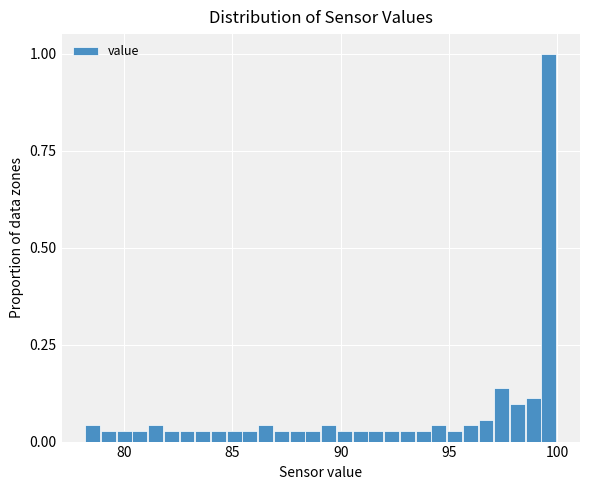

Read against the x-axis, roughly where is the centre of the tallest bar?

99.5